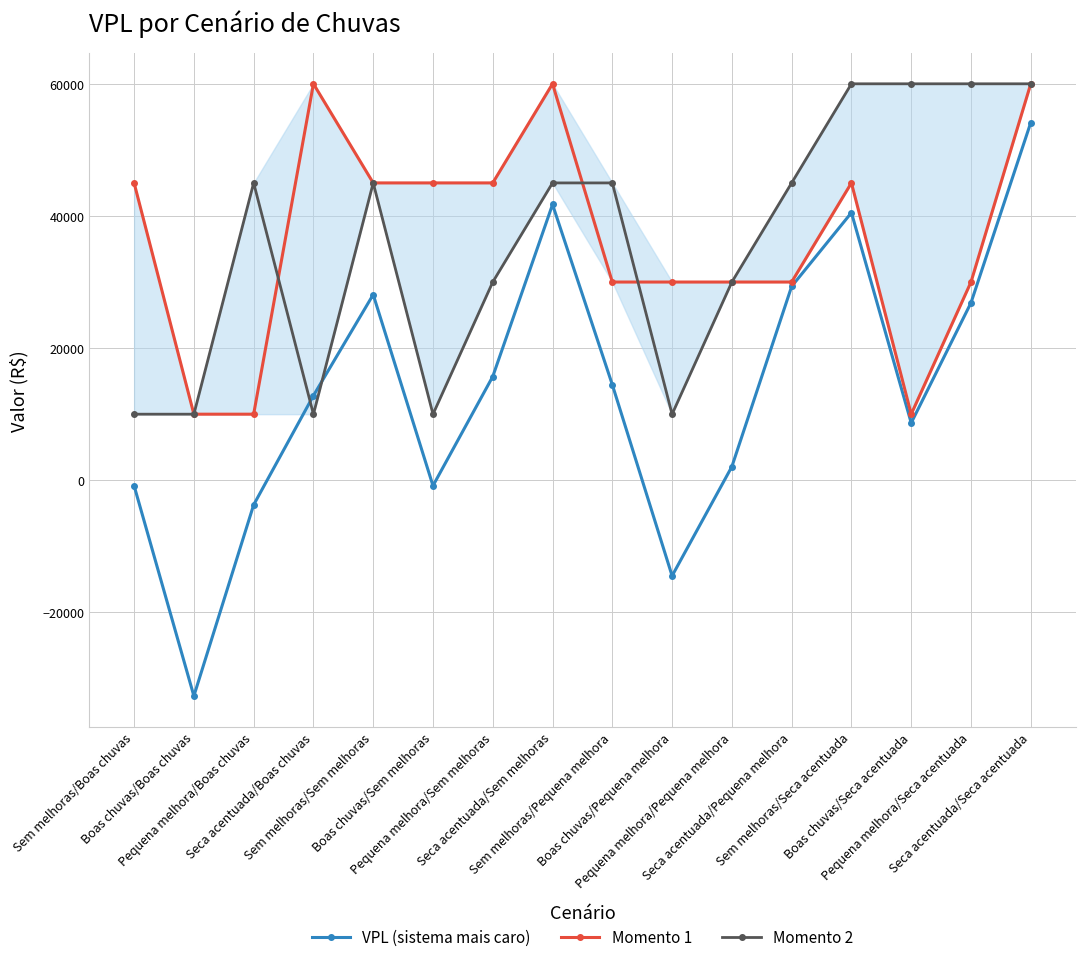

How many series are shown in this chart?

3